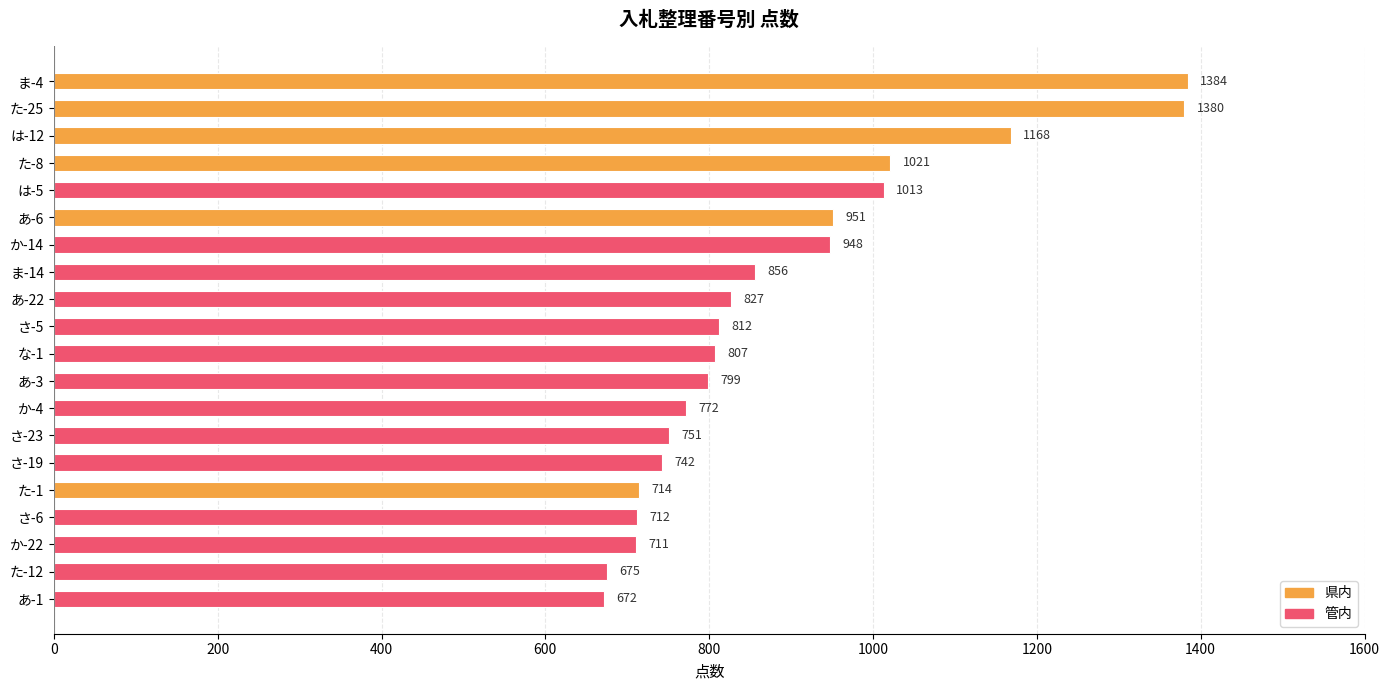

List the labels in order of value, largest first.

ま-4, た-25, は-12, た-8, は-5, あ-6, か-14, ま-14, あ-22, さ-5, な-1, あ-3, か-4, さ-23, さ-19, た-1, さ-6, か-22, た-12, あ-1